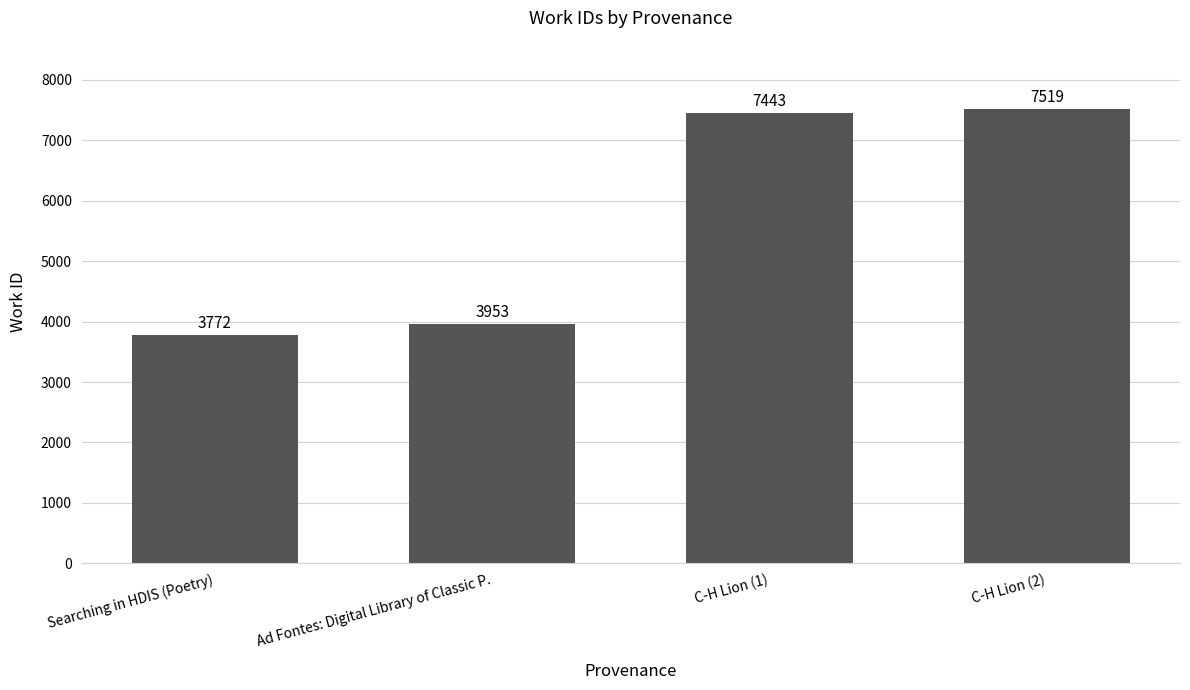

The value at Ad Fontes: Digital Library of Classic P. is 3953. True or false?

True